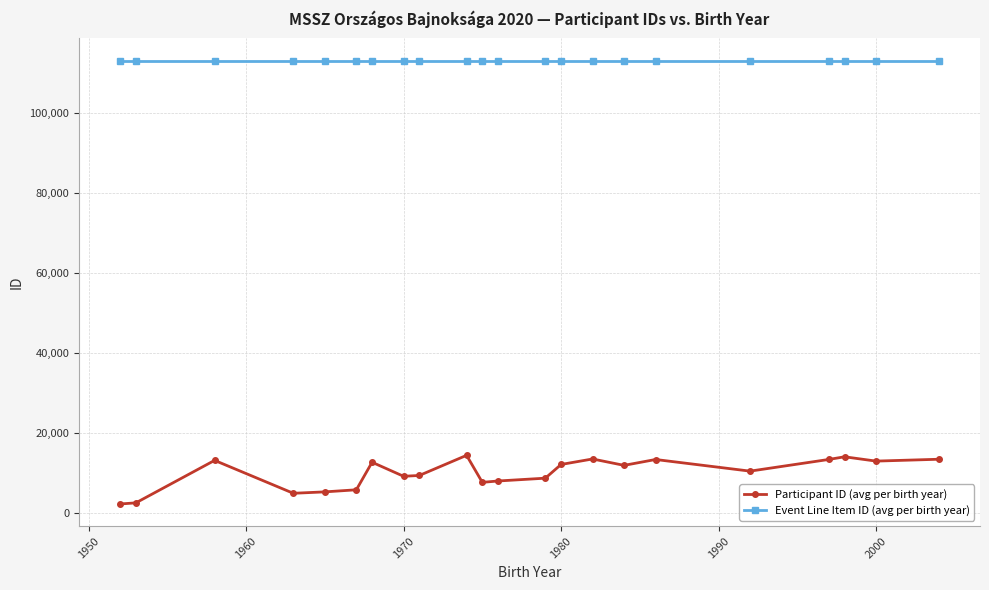

Which series has the largest total across all categories?

Event Line Item ID (avg per birth year)